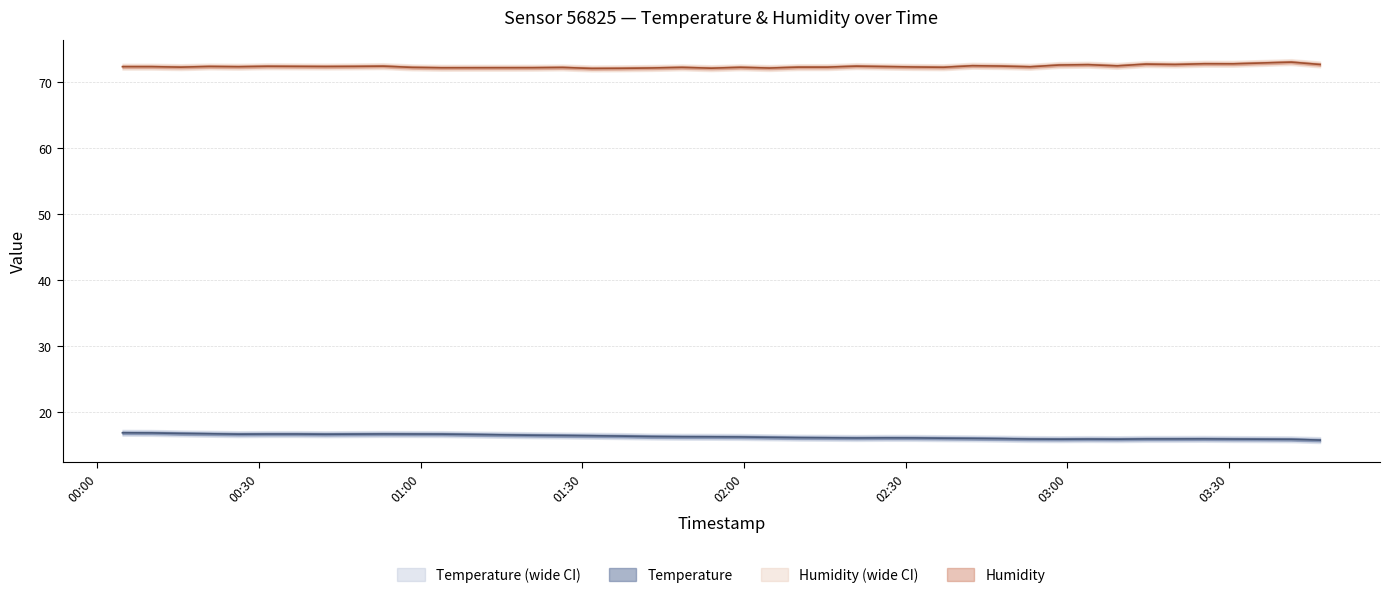

What position from the right is 2023-05-24T00:15:28?

38